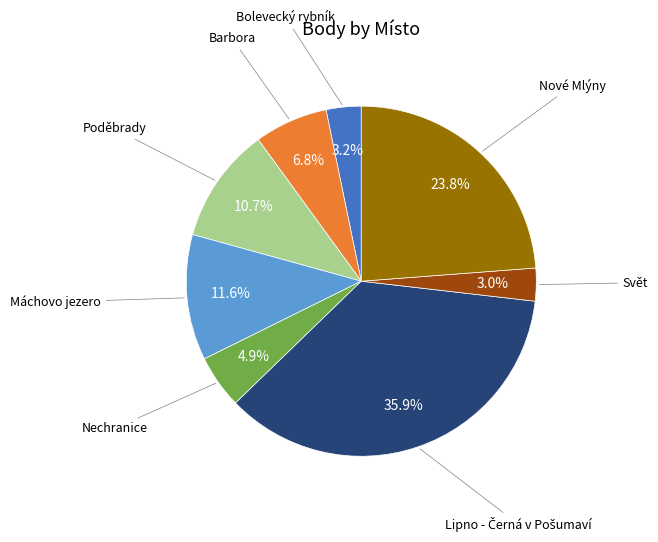

Is there a majority slice in this chart?

No